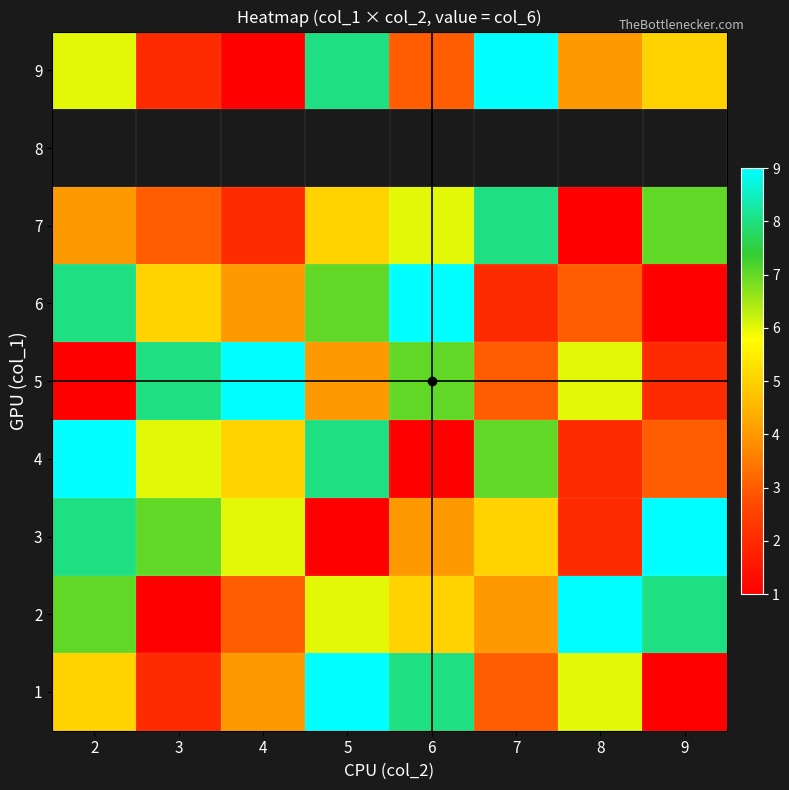

What is the difference between the 1 values at 8 and 6?

2.0